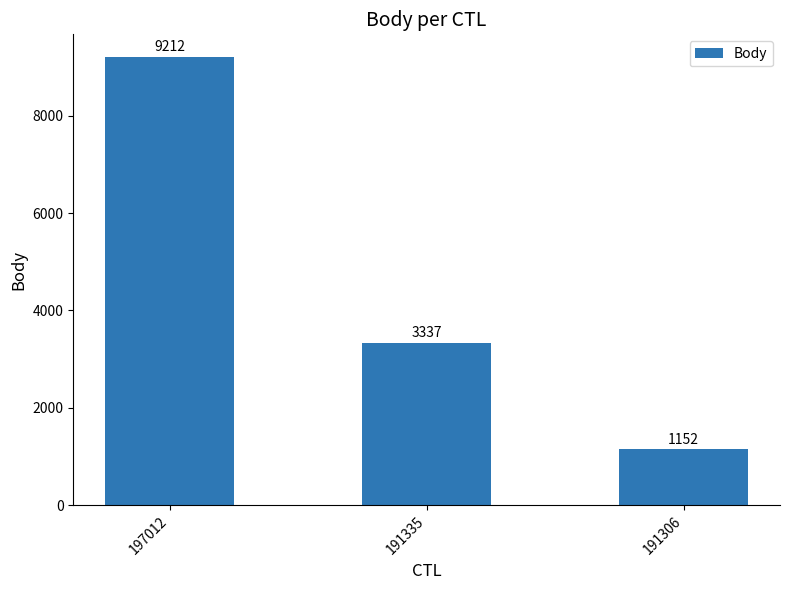

Approximately how many times larger is the value at 191306 compared to 197012?

0.1